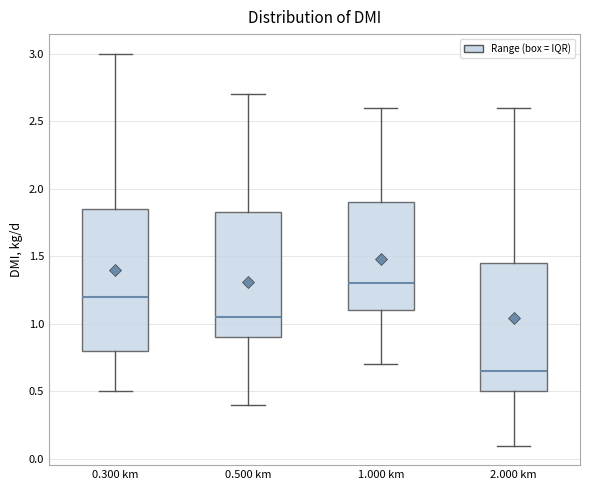

Which box's median line is the lowest?

2.000 km